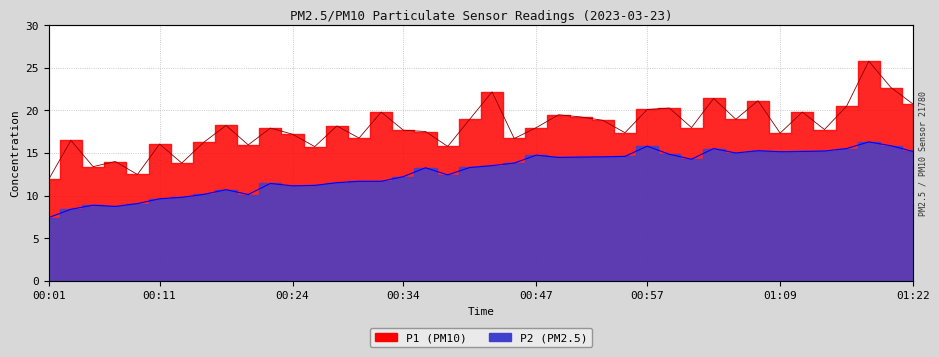

True or false: P2 has more than 0 interior local peaks.

True